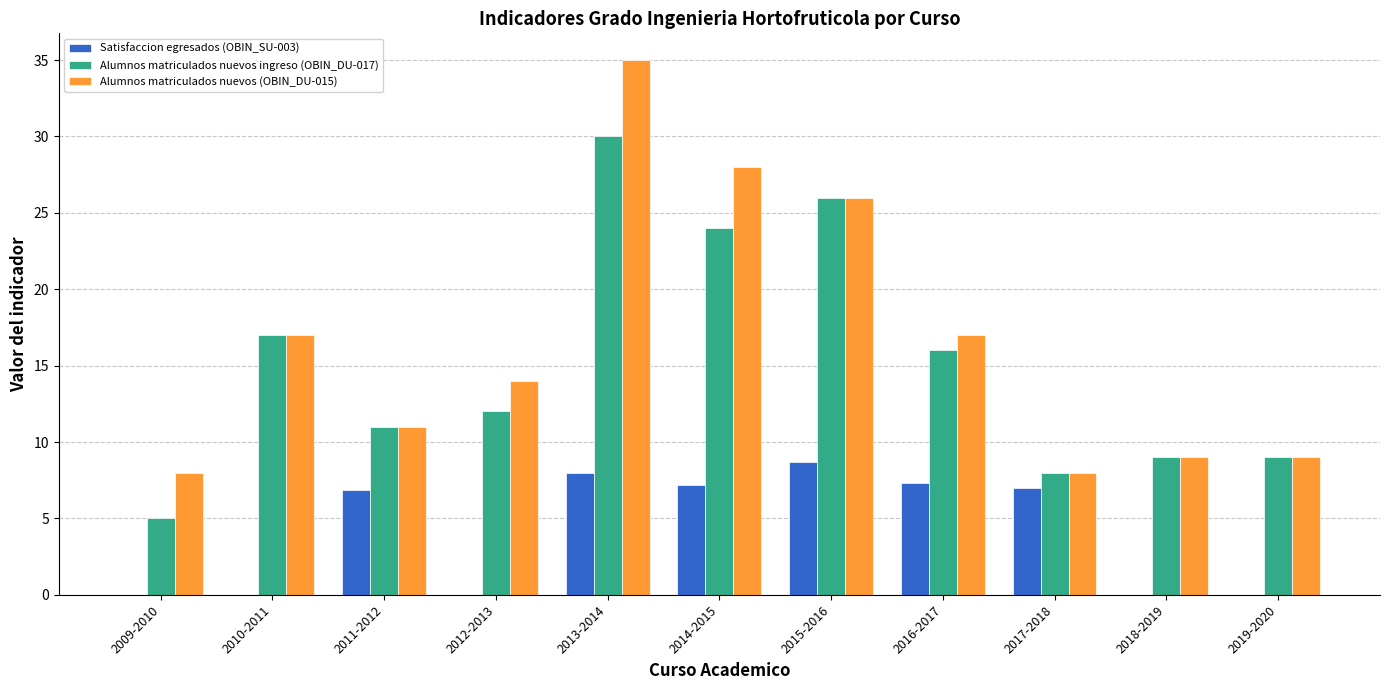

Which series has the largest total across all categories?

Alumnos matriculados nuevos (OBIN_DU-015)